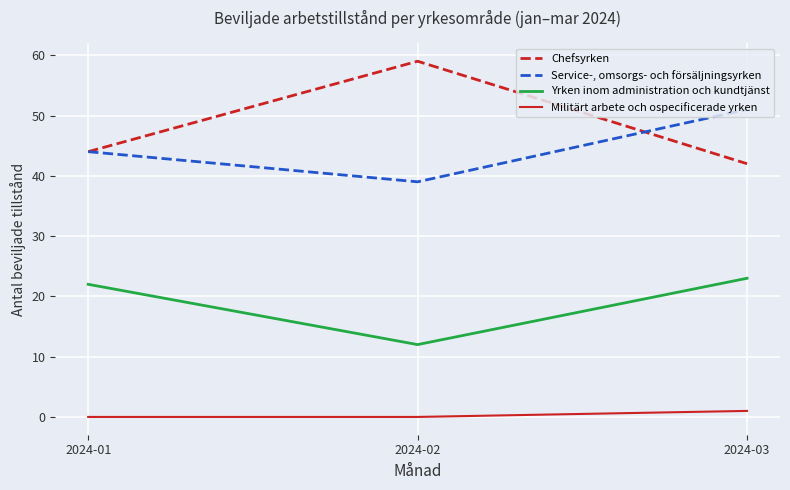

The value of Yrken inom administration och kundtjänst at 2024-01 is 22. True or false?

True